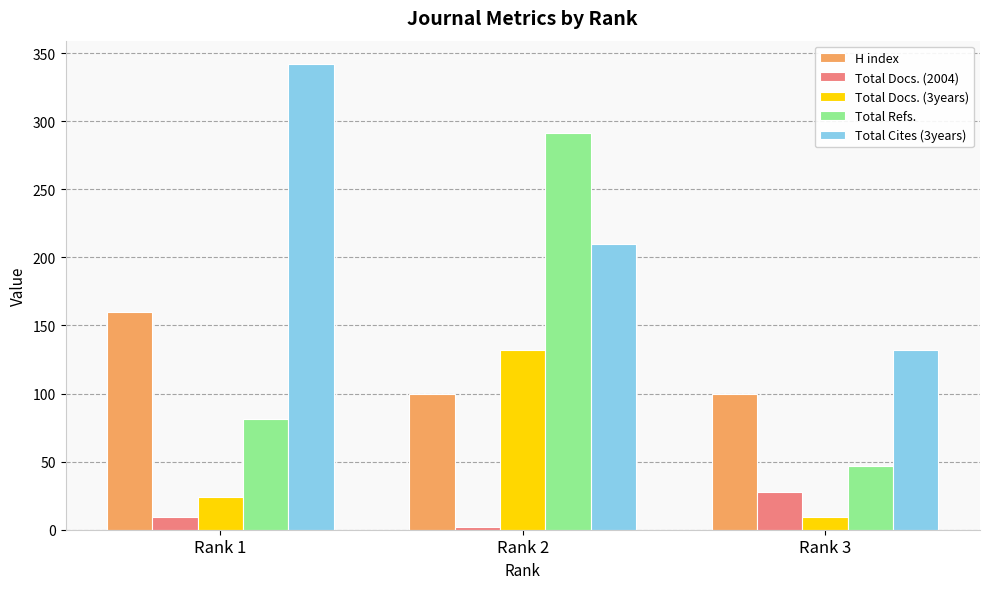

At how many categories does at least one series exceed 296?

1